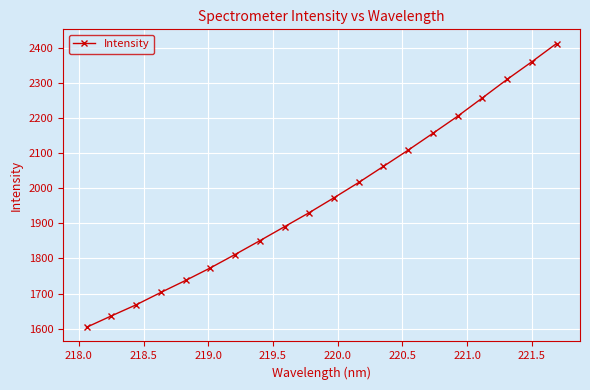

What is the smallest value displayed?

1604.0